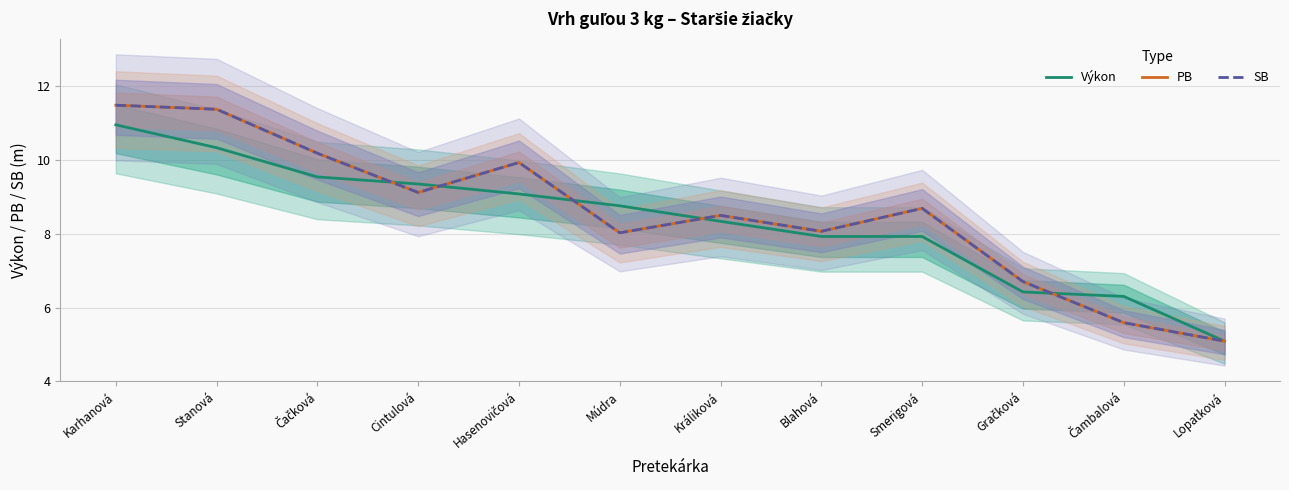

Reading left to right, what are all the values shown in this chart?

Výkon: 10.9	10.3	9.5	9.3	9.1	8.8	8.3	7.9	7.9	6.4	6.3	5.1
PB: 11.5	11.4	10.2	9.1	9.9	8.0	8.5	8.1	8.7	6.7	5.6	5.1
SB: 11.5	11.4	10.2	9.1	9.9	8.0	8.5	8.1	8.7	6.7	5.6	5.1